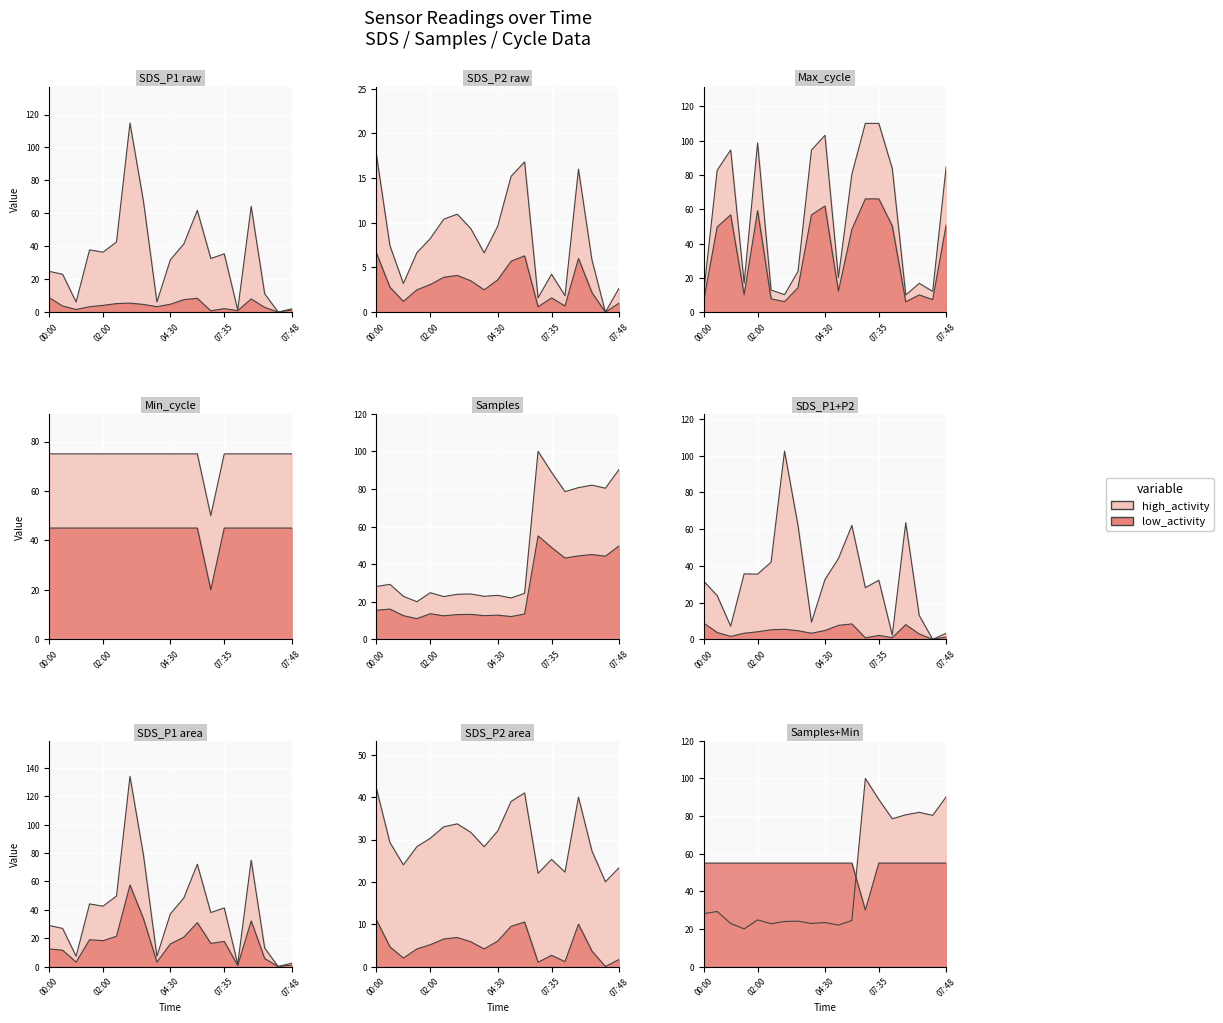

What is the label of the 11th point from the left?

05:00